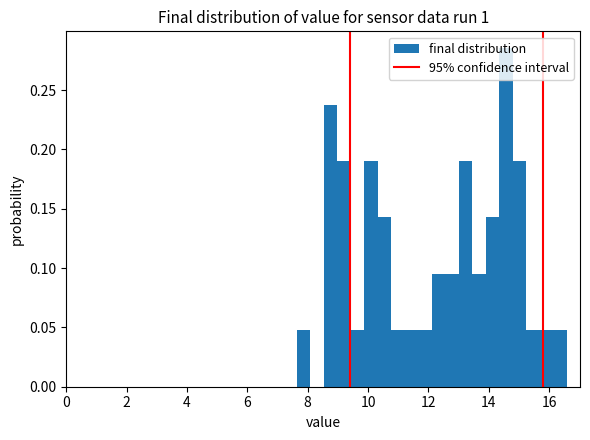

Around what value on the x-axis is the tallest bar? Give the approximate position of its centre, as read against the axis.

14.6